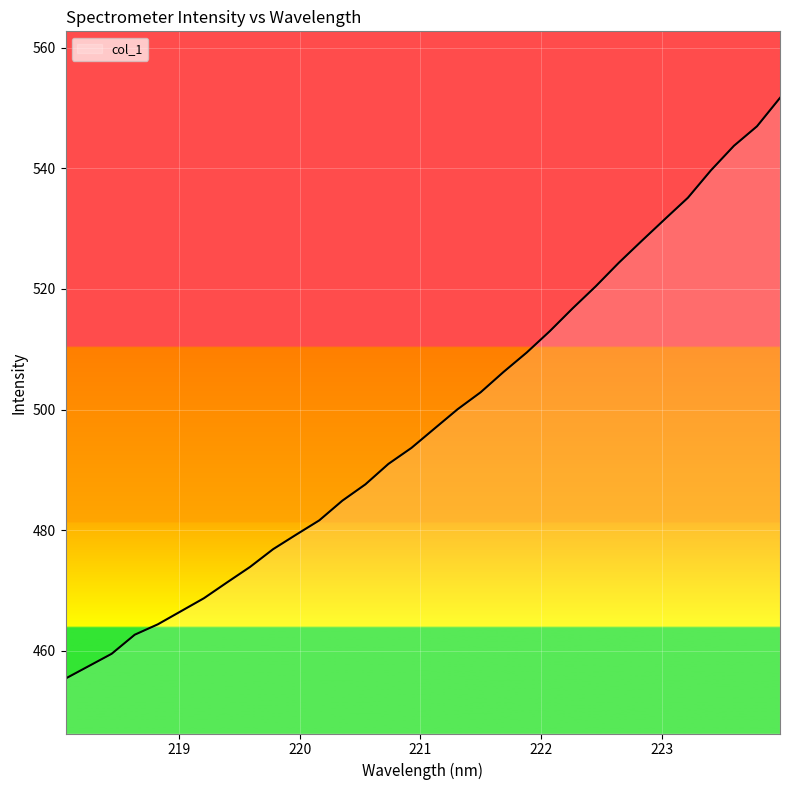

What is the greatest value displayed?

551.7